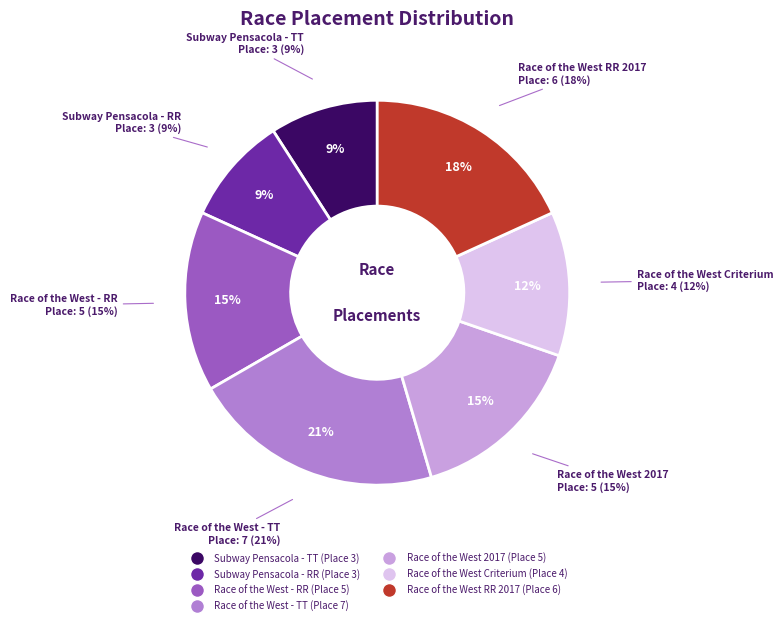

What is the total percentage of Subway Pensacola - TT and Race of the West Criterium?

21.2%